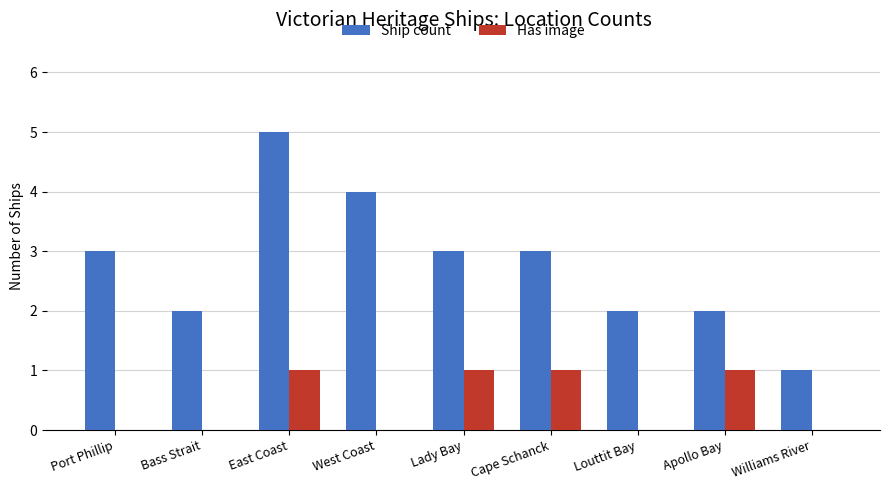

Are the bars horizontal?

No